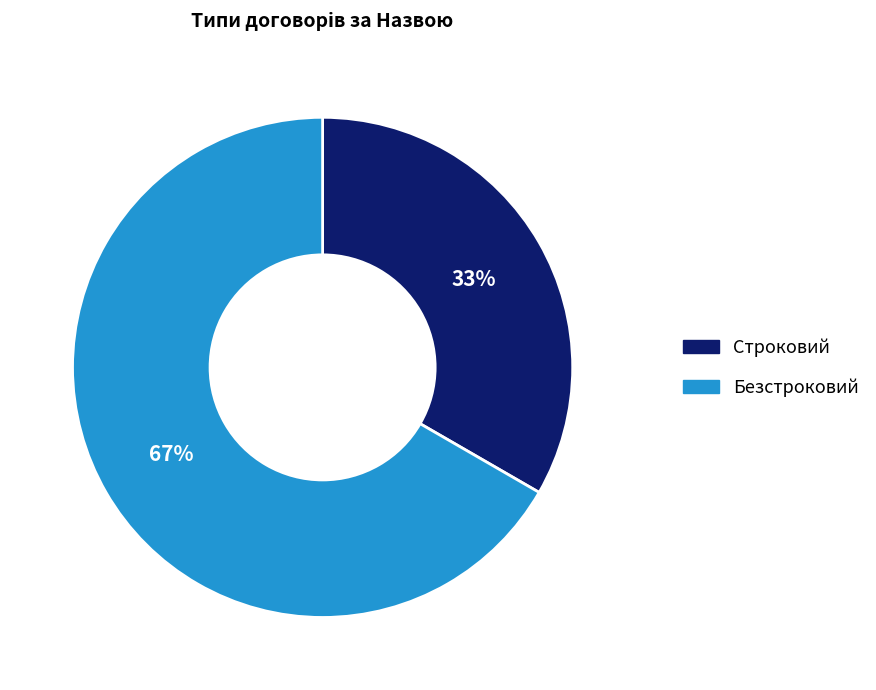

To the nearest percent, what is the combined percentage of Безстроковий and Строковий?

100%